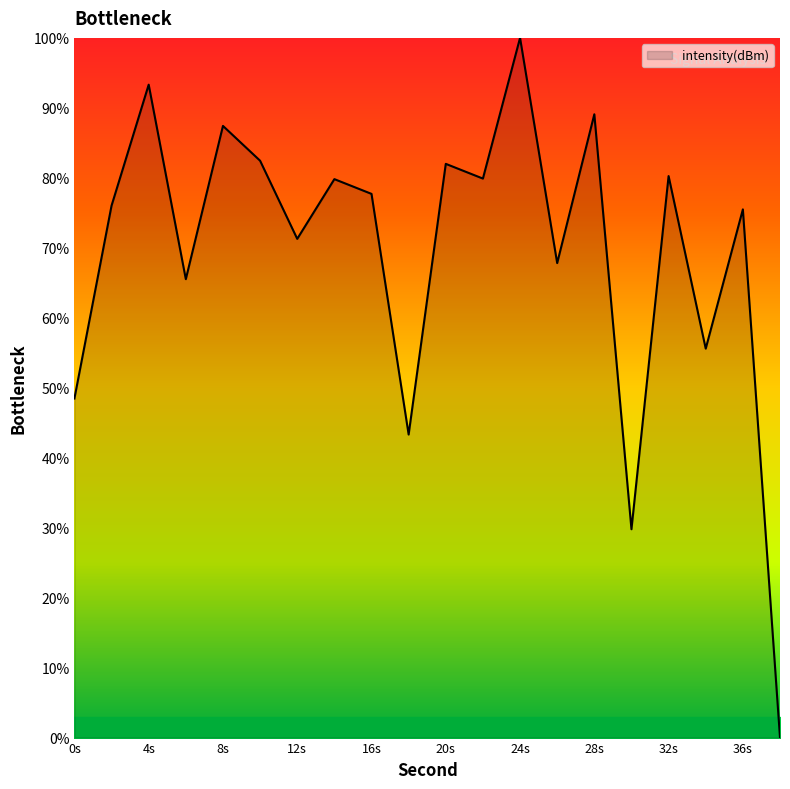

Does the chart have visible grid lines?

No